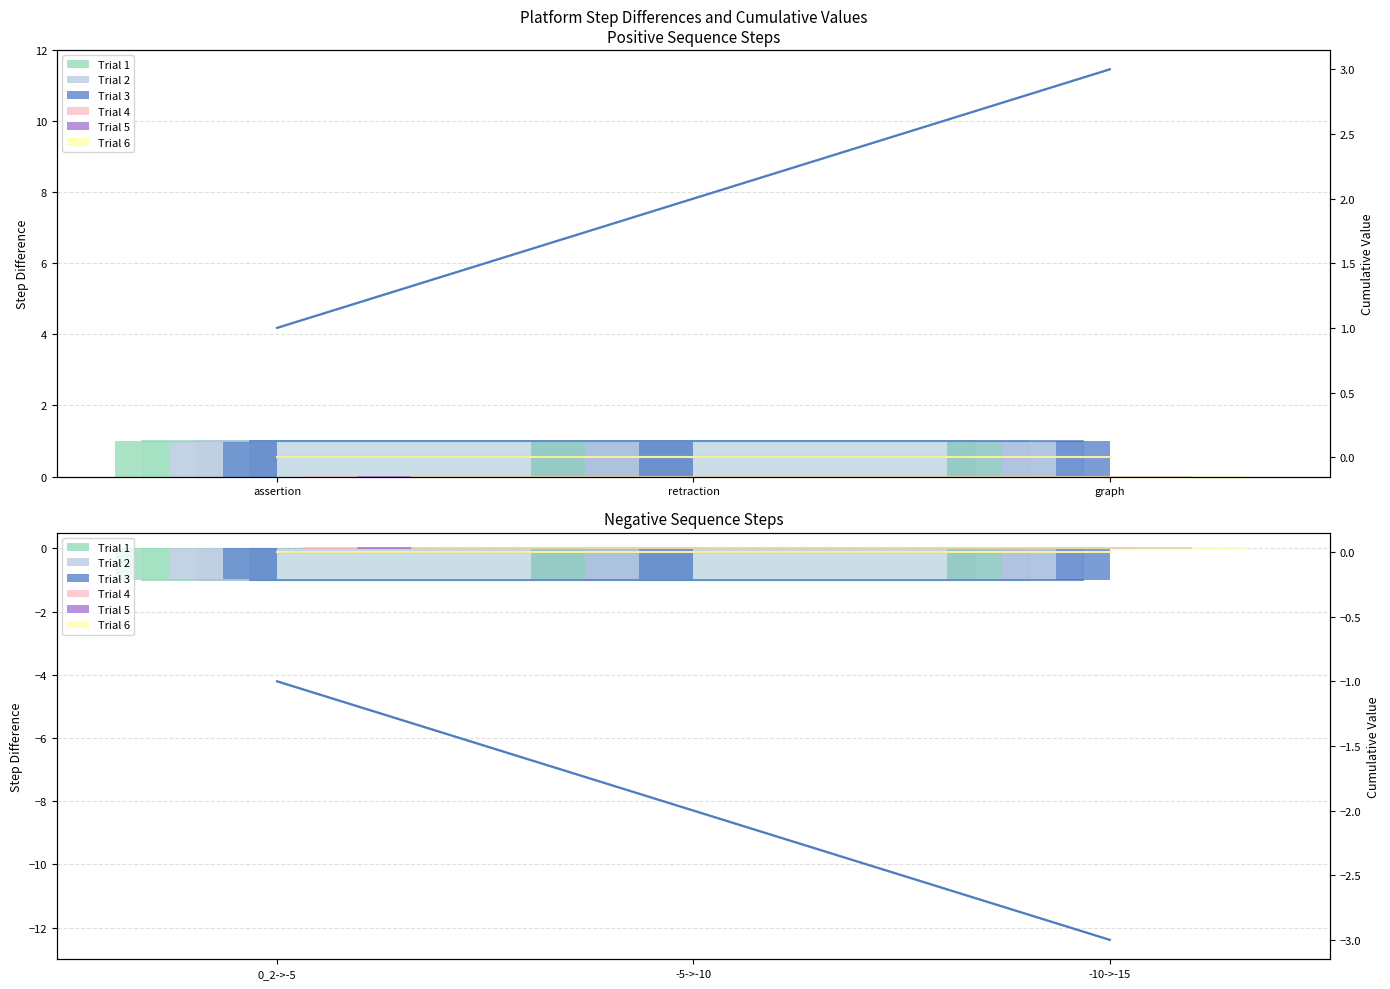

Are the bars grouped side by side (vs. stacked)?

Yes